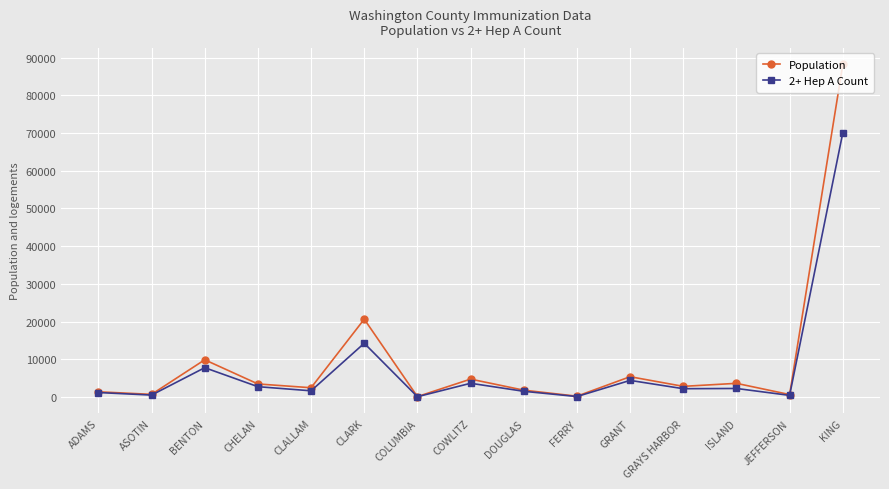

At which label does 2+ Hep A Count reach its peak?

KING